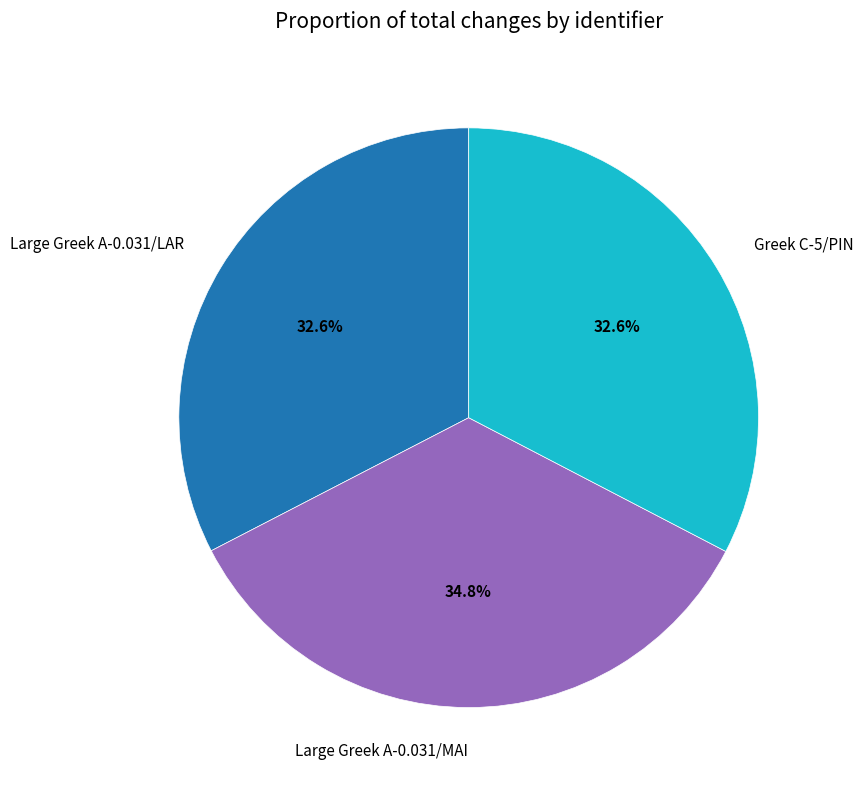

Approximately how many times larger is the value at Large Greek A-0.031/MAI compared to Large Greek A-0.031/LAR?

1.1